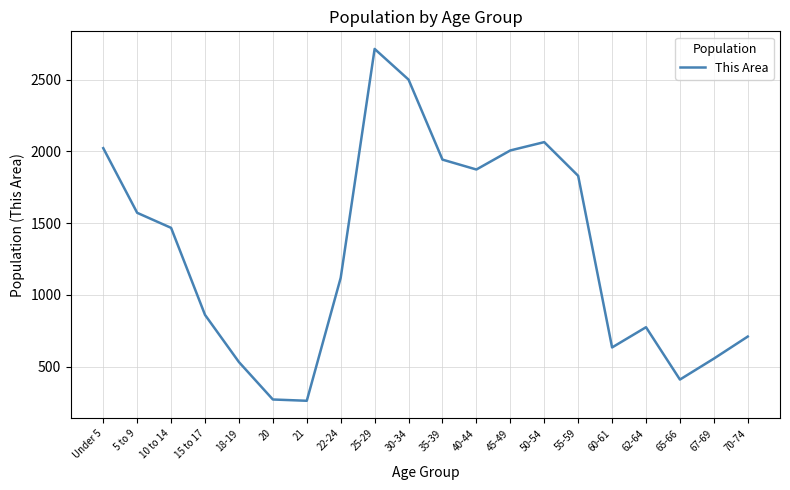

Approximately how many times larger is the value at 10 to 14 compared to 40-44?

0.8